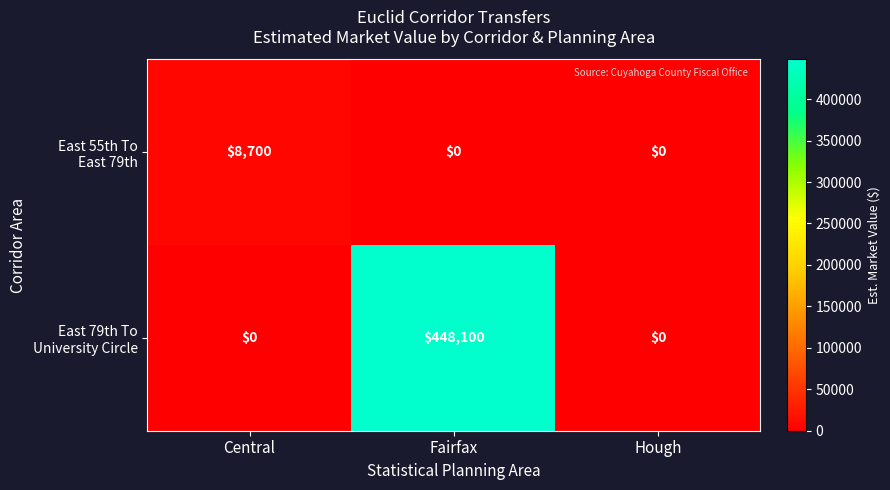

At which category is the sum across all series the highest?

Fairfax